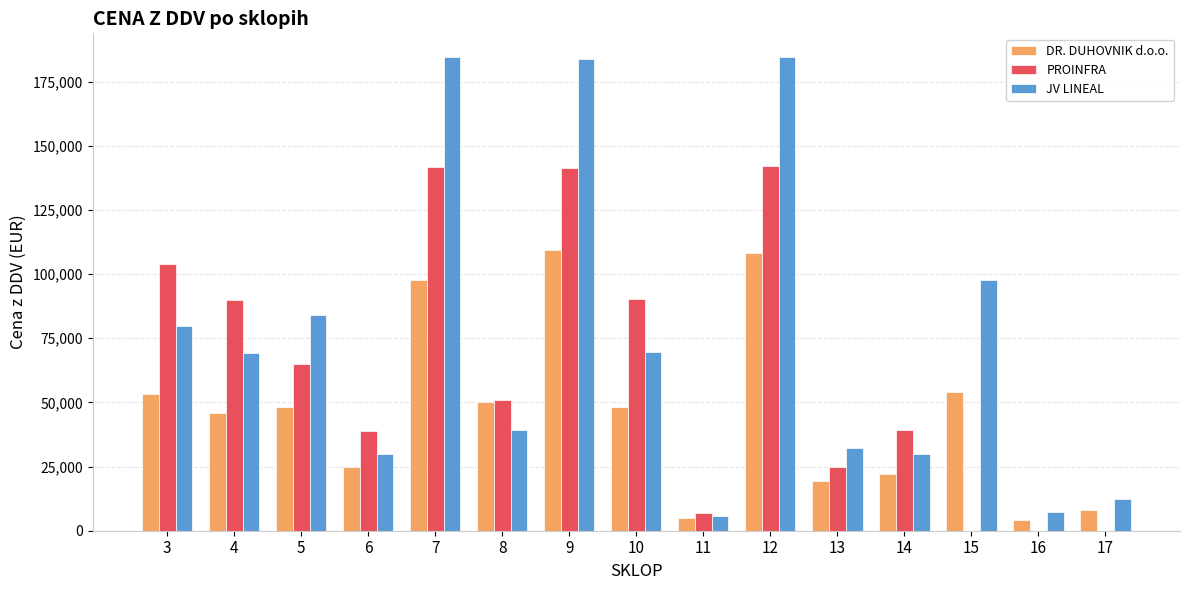

Which series has the widest spread of values?

JV LINEAL